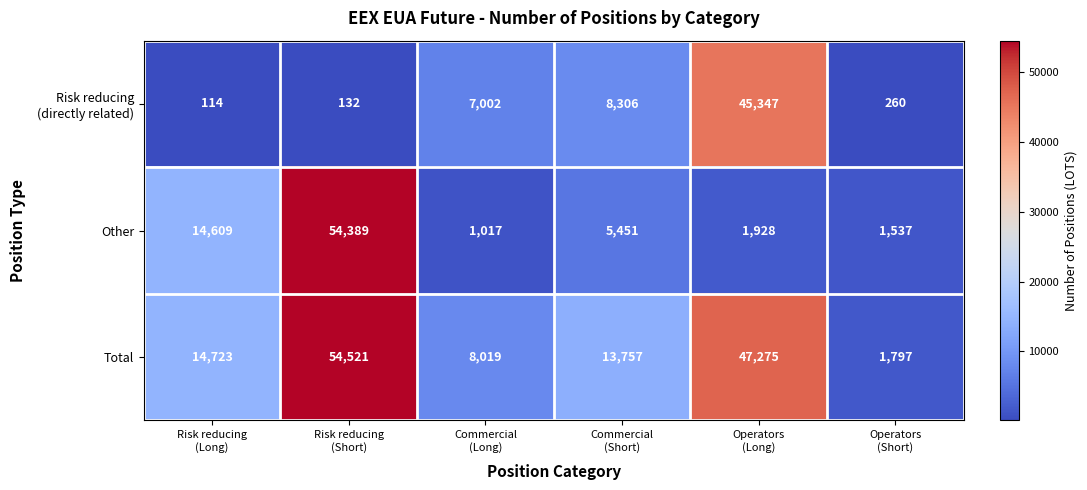

What is the smallest value displayed?

114